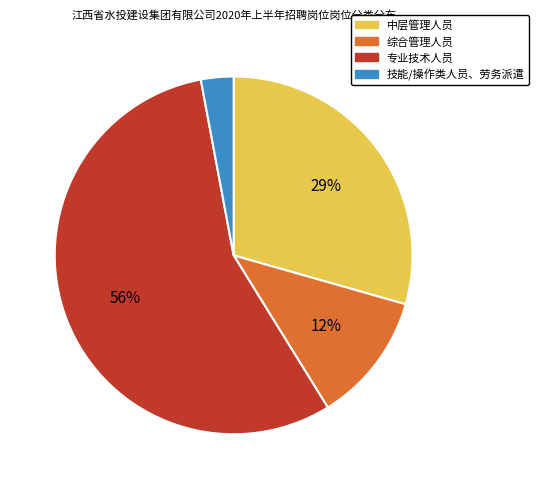

How many slices are in this pie chart?

4